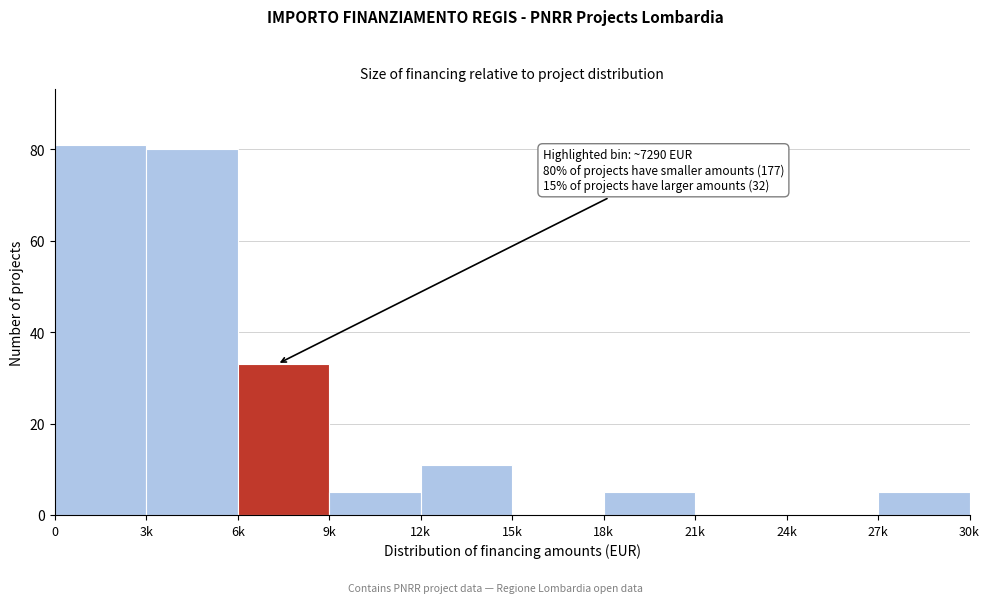

Reading left to right, extract all data points from this chart.

0=81	3k=80	6k=33	9k=5	12k=11	15k=0	18k=5	21k=0	24k=0	27k=5